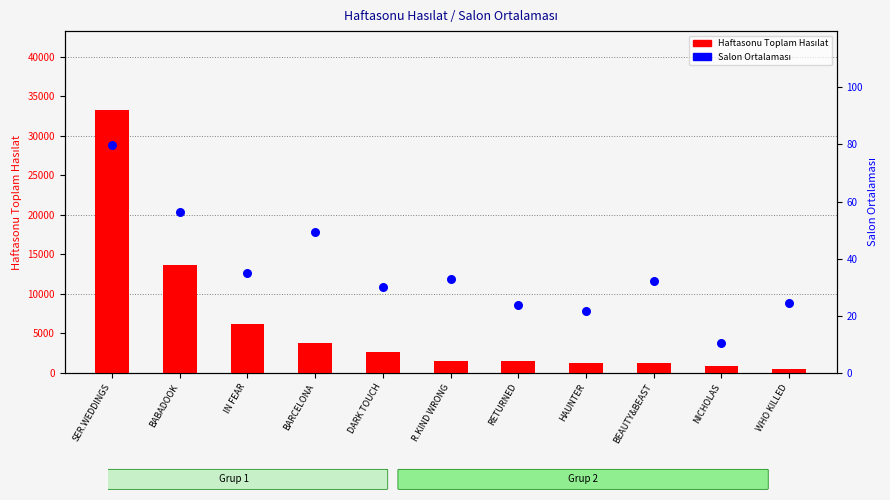

At which category is the sum across all series the highest?

SER.WEDDINGS